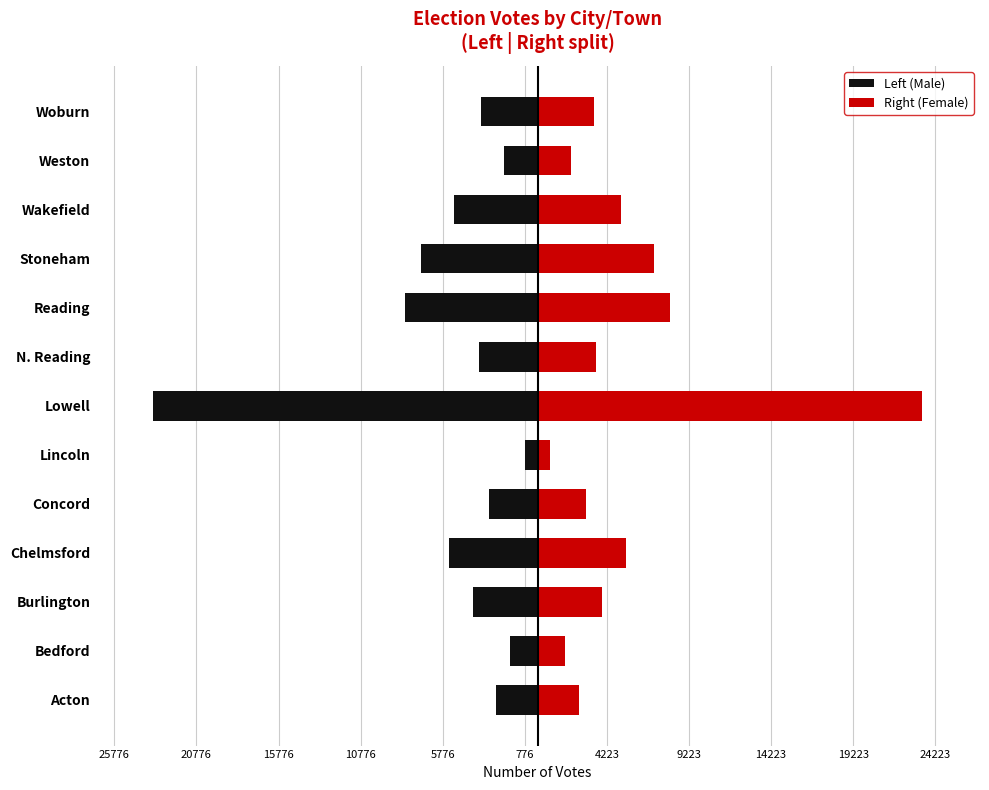

Which series changed the most between Concord and N. Reading?

Left (Male)